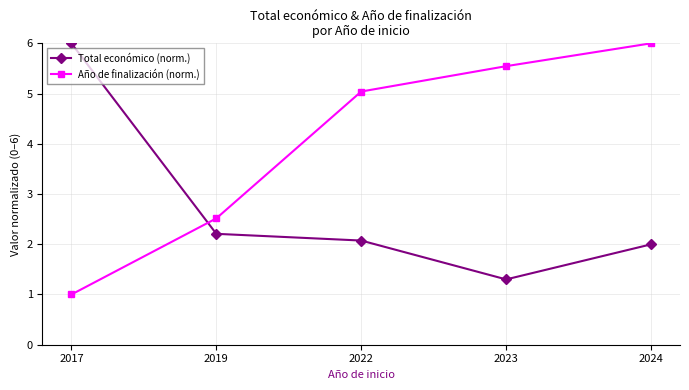

List the series in order of their overall mean, lowest first.

Total económico (norm.), Año de finalización (norm.)